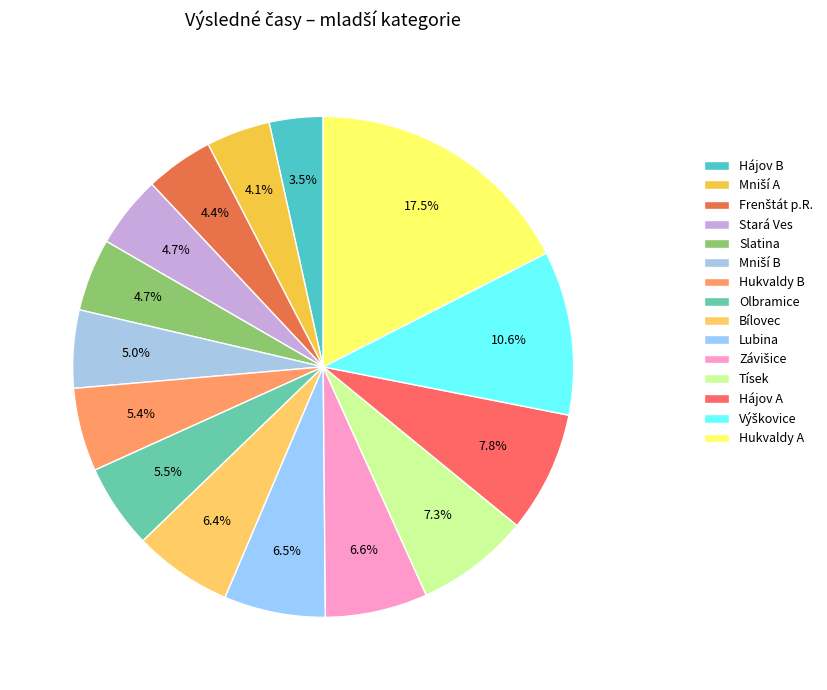

Is it true that Hukvaldy A is 4% of the pie?

False